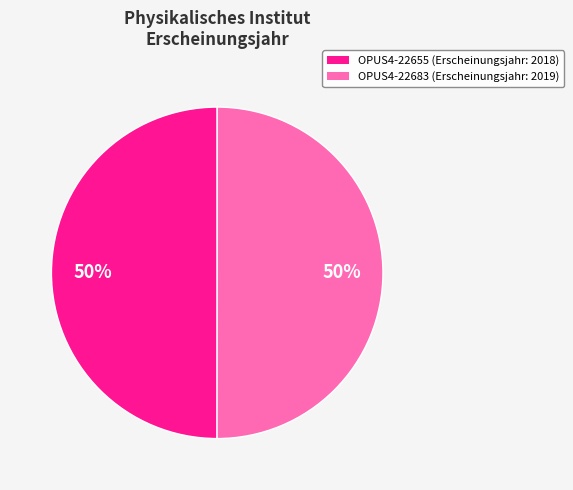

Is it true that OPUS4-22683 (Erscheinungsjahr: 2019) is 50% of the pie?

True